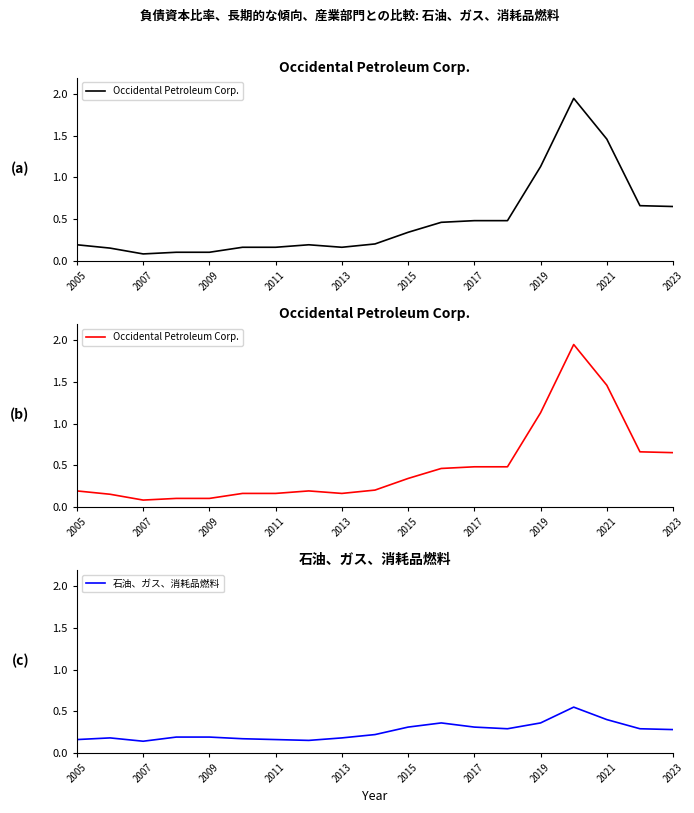

True or false: 石油、ガス、消耗品燃料 has a value of 0.2 at 2019.

False